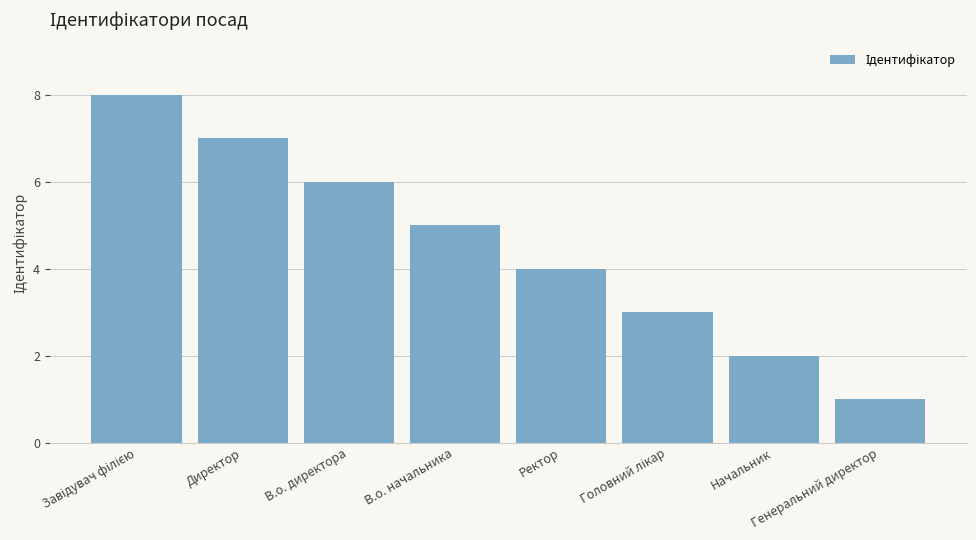

What is the sum of the values at В.о. директора and Директор?

13